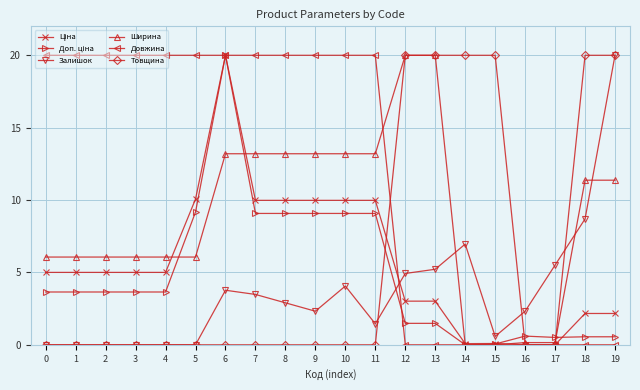

What is the spread (max minus min) of values at 0?

20.0